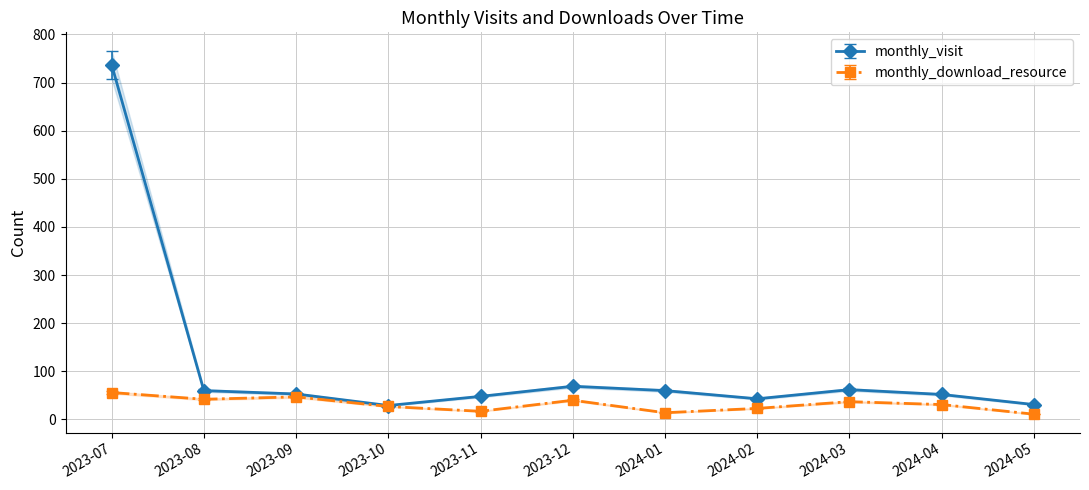

Is this an area chart (filled region under the line)?

No